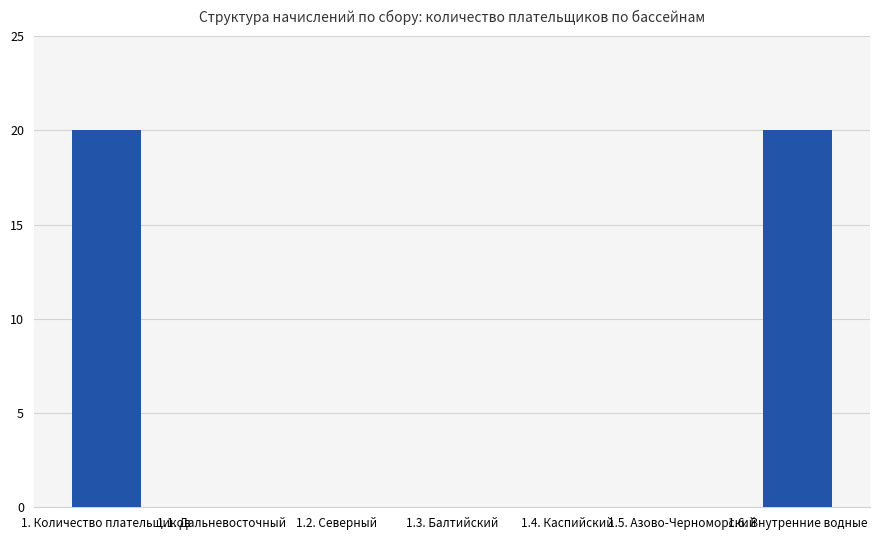

Reading left to right, transcribe all the data shown in this chart.

20	0	0	0	0	0	20